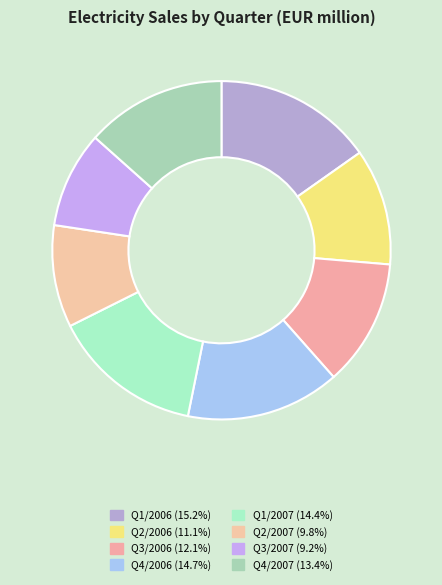

Count the number of slices in the pie.

8